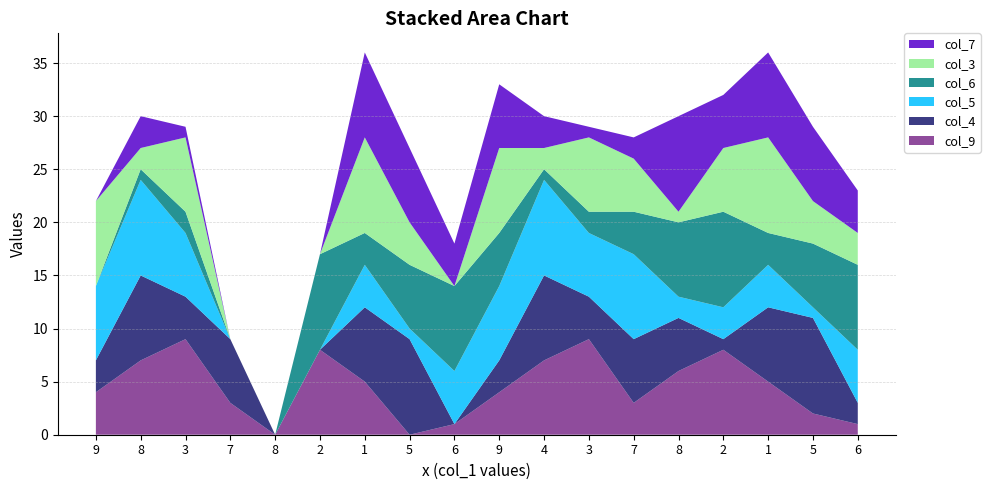

Reading left to right, what are all the values shown in this chart?

col_9: 4	7	9	3	0	8	5	0	1	4	7	9	3	6	8	5	2	1
col_4: 3	8	4	6	0	0	7	9	0	3	8	4	6	5	1	7	9	2
col_5: 7	9	6	0	0	0	4	1	5	7	9	6	8	2	3	4	1	5
col_6: 0	1	2	0	0	9	3	6	8	5	1	2	4	7	9	3	6	8
col_3: 8	2	7	0	0	0	9	4	0	8	2	7	5	1	6	9	4	3
col_7: 0	3	1	0	0	0	8	7	4	6	3	1	2	9	5	8	7	4